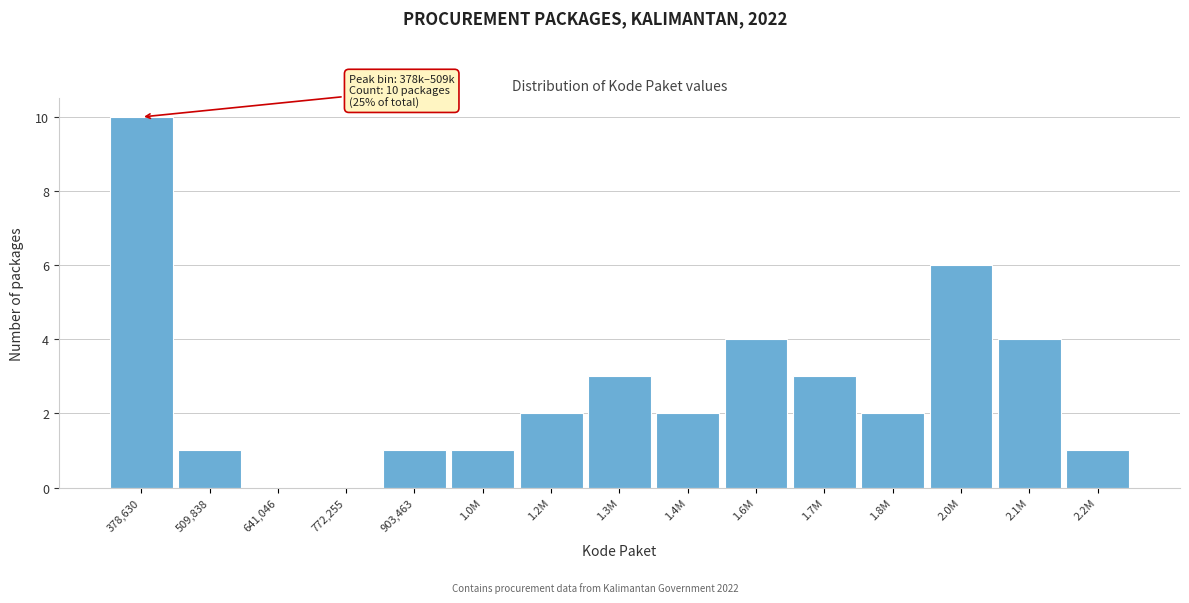

Reading left to right, what are all the values shown in this chart?

378,630=10	509,838=1	641,046=0	772,255=0	903,463=1	1.0M=1	1.2M=2	1.3M=3	1.4M=2	1.6M=4	1.7M=3	1.8M=2	2.0M=6	2.1M=4	2.2M=1